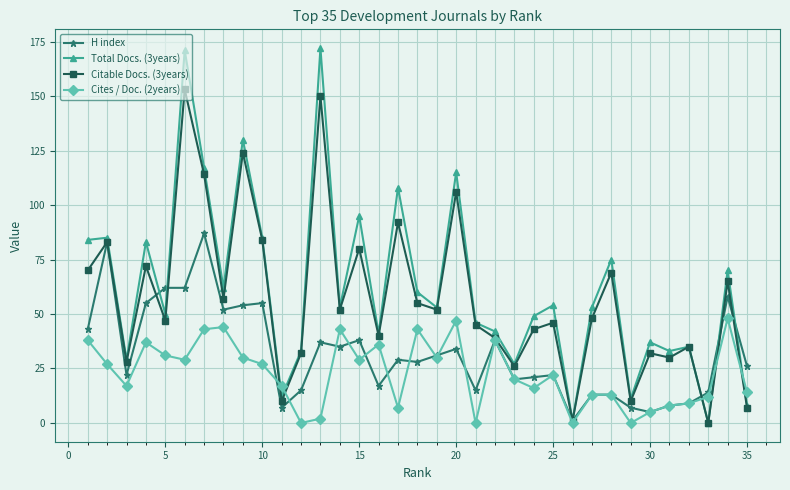

What is the lowest value of the H index series?

1